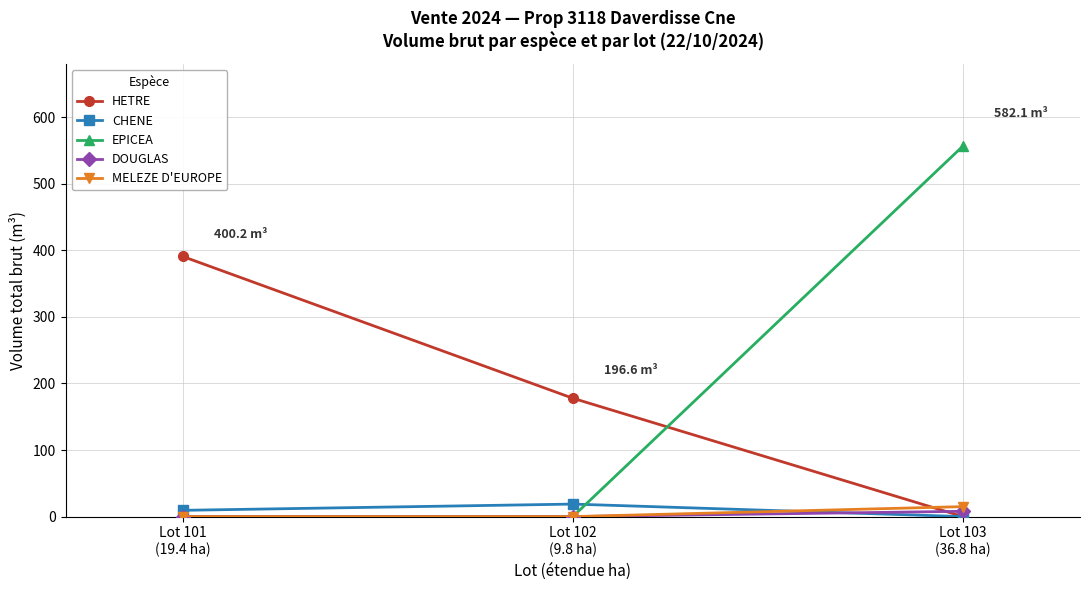

Which series has the widest spread of values?

EPICEA